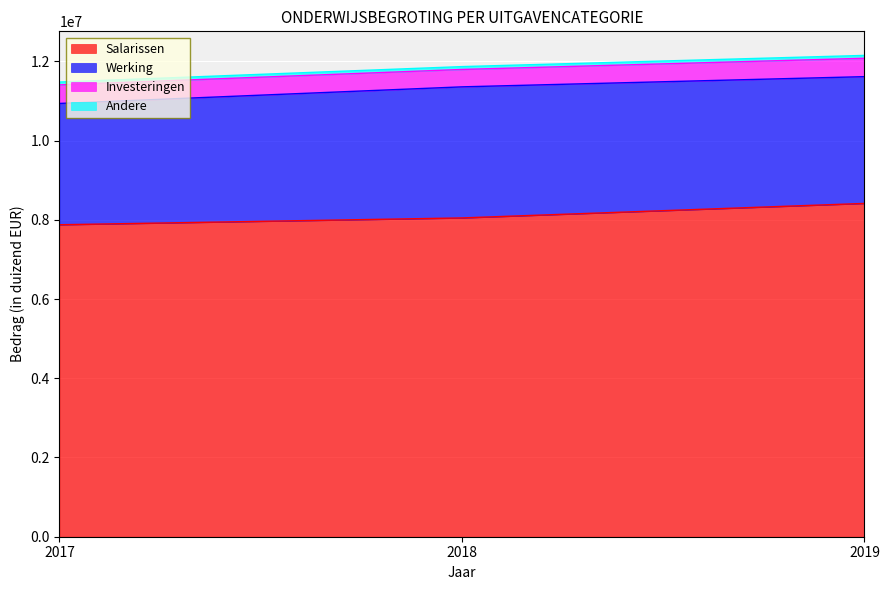

How many lines are shown in the chart?

4